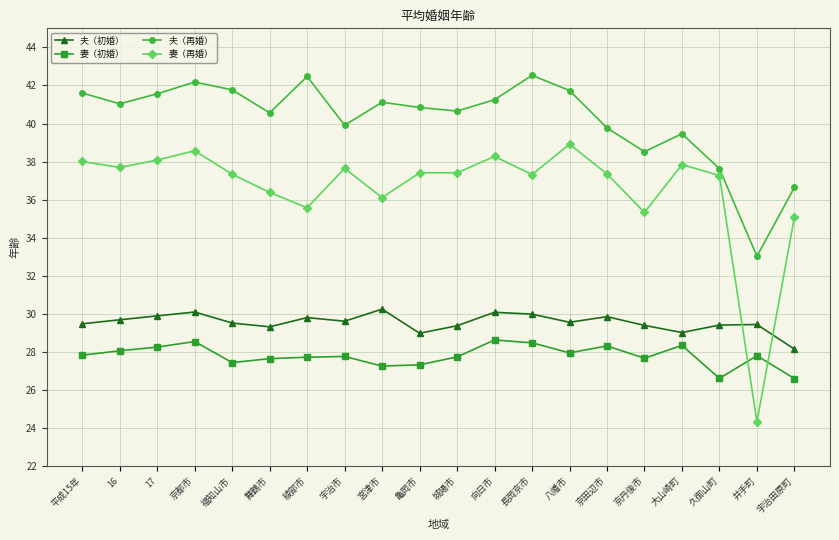

How many data points in 妻（再婚） are above 37?

14